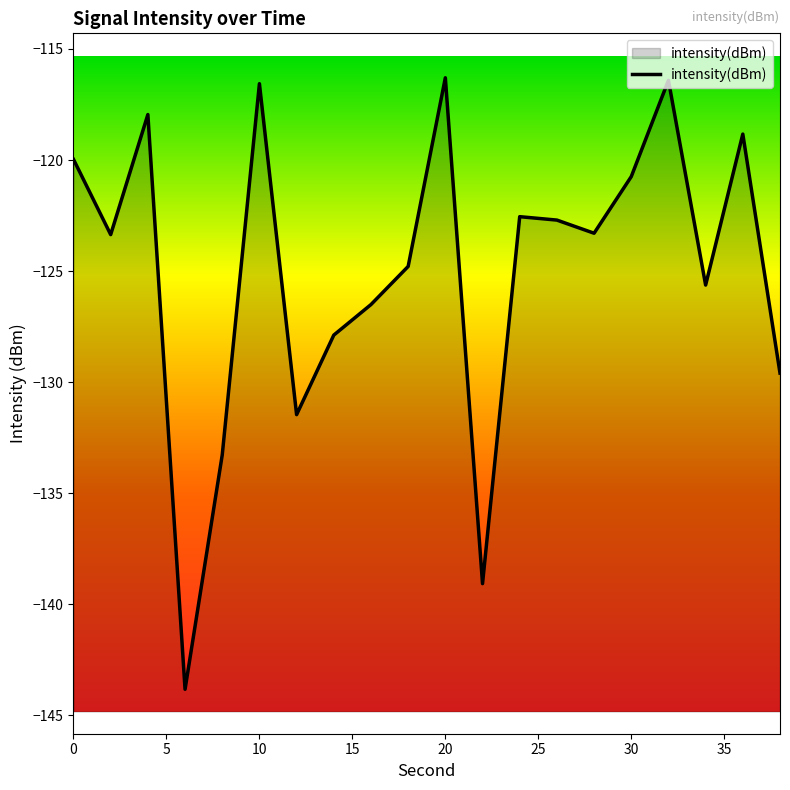

What is the greatest value displayed?

-116.3